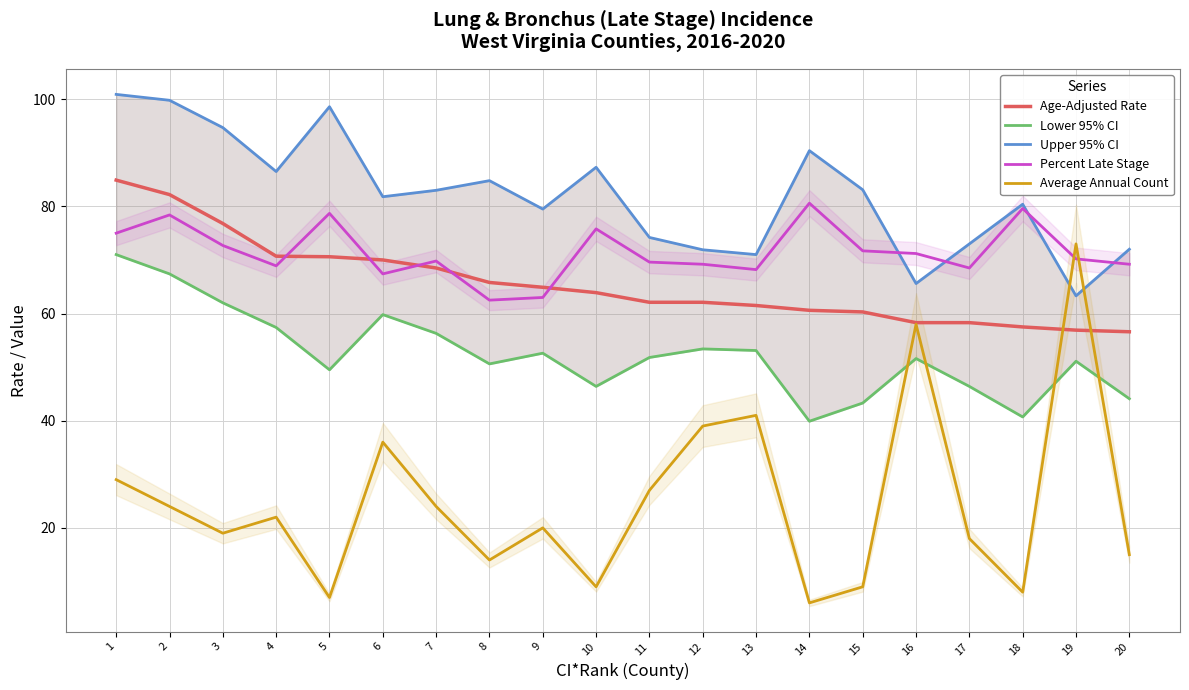

What is the minimum value for Lower 95% CI?

39.9